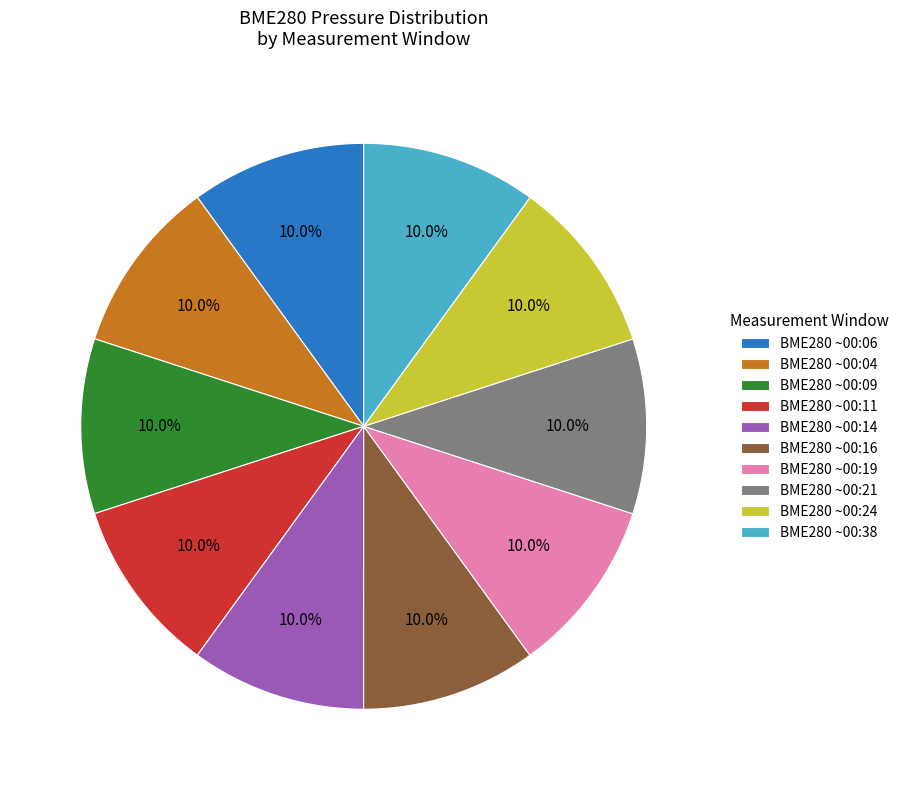

Does BME280 ~00:14 represent more than half of the total?

No